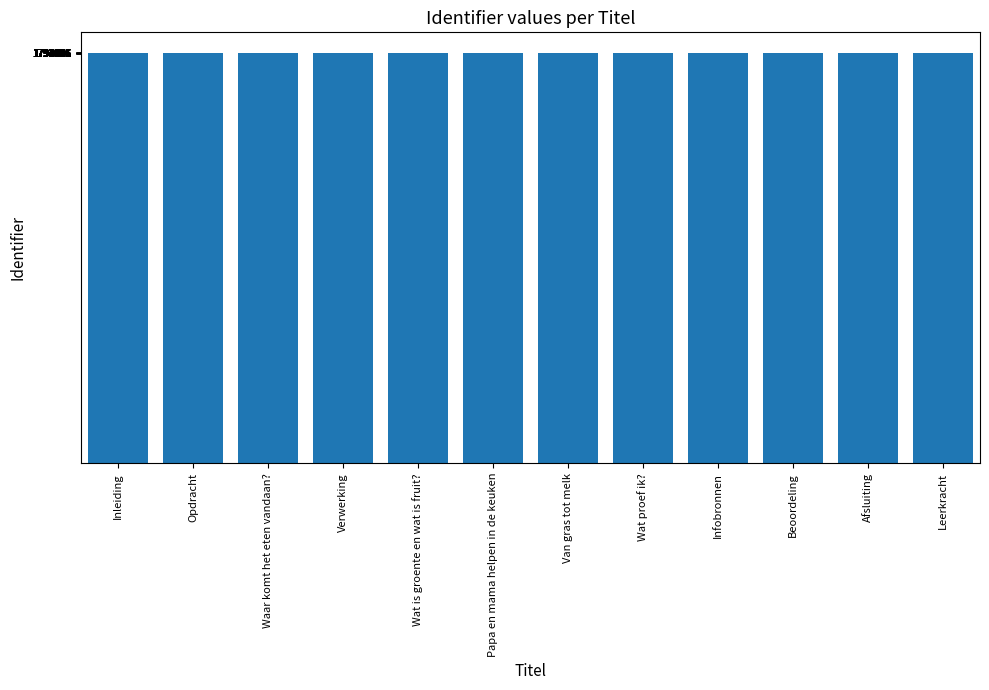

What is the greatest value displayed?

1795223